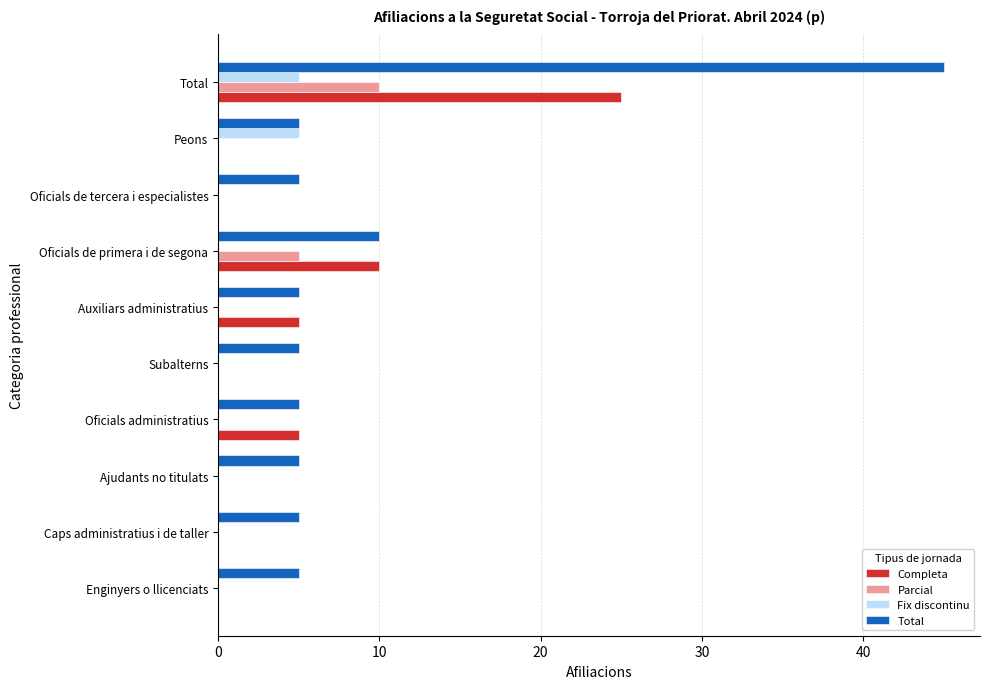

What is the highest value of the Total series?

45